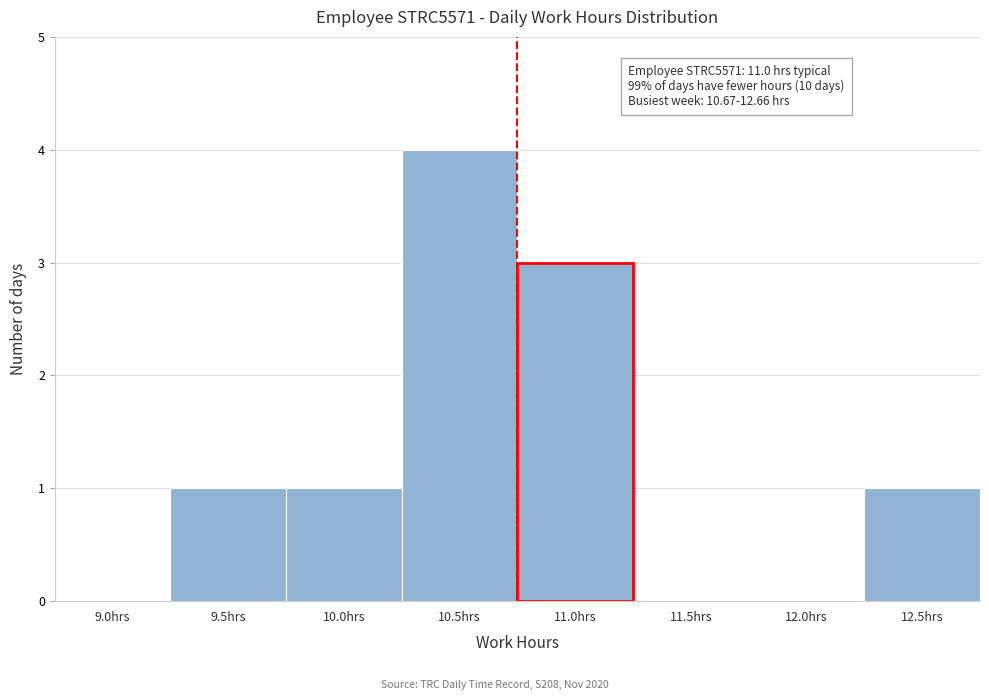

Reading left to right, transcribe all the data shown in this chart.

9.0hrs=0	9.5hrs=1	10.0hrs=1	10.5hrs=4	11.0hrs=3	11.5hrs=0	12.0hrs=0	12.5hrs=1